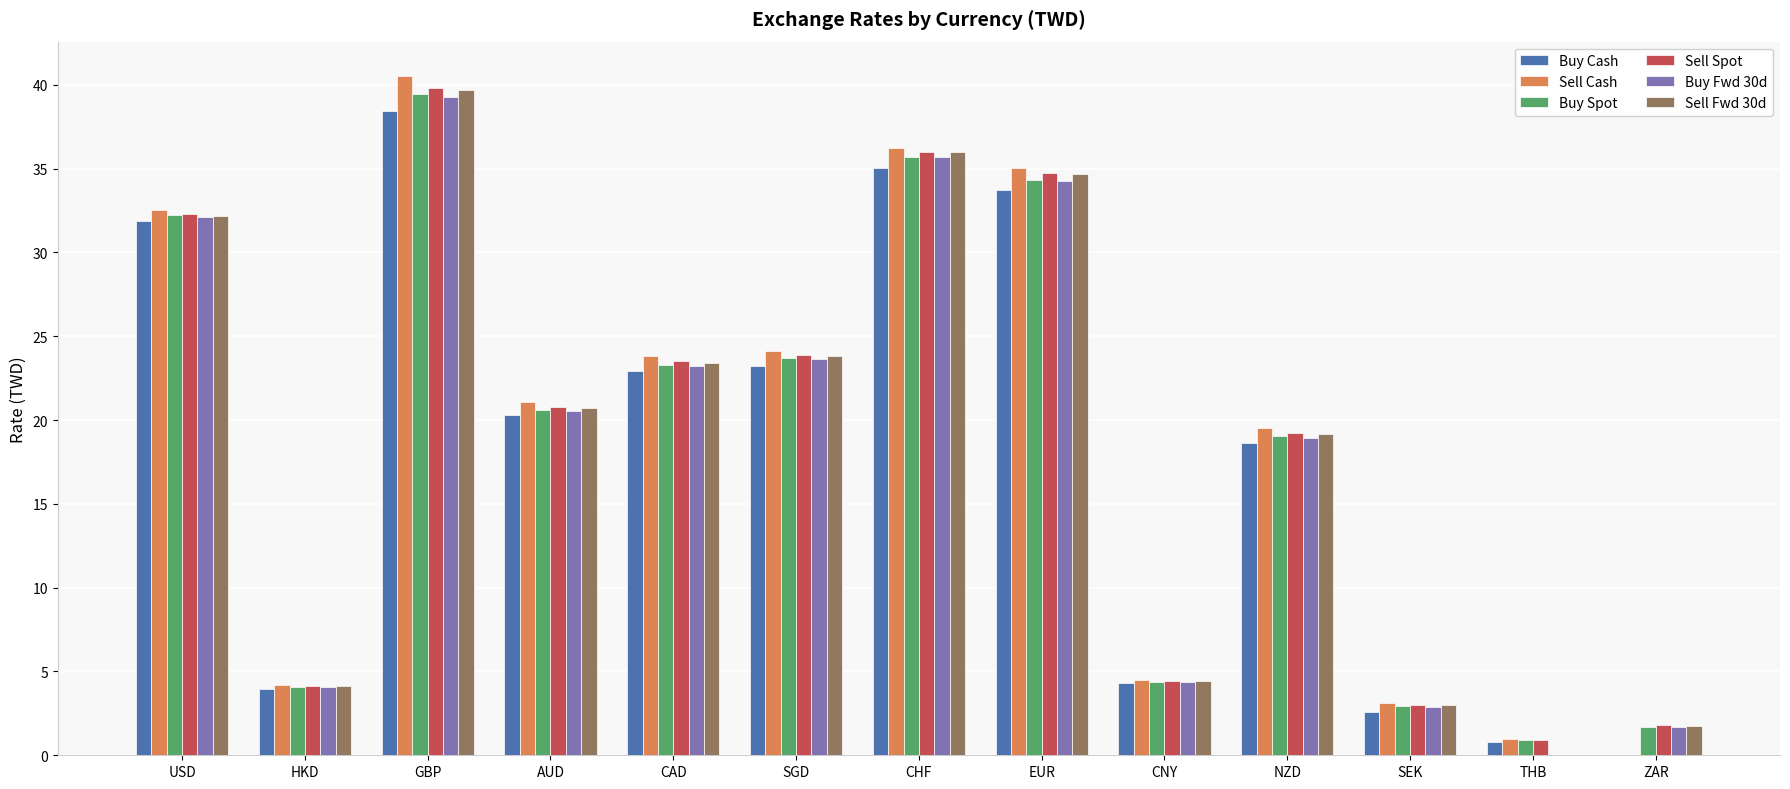

What is the highest value of the Buy Cash series?

38.4